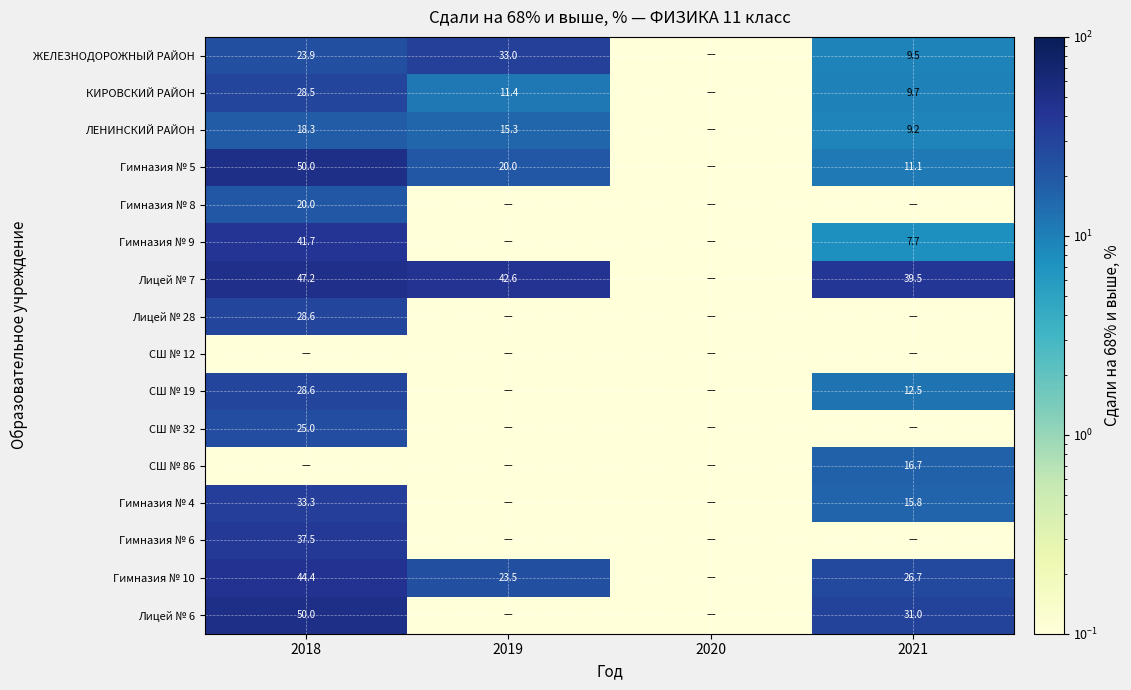

Is the value of СШ № 32 at 2018 greater than the value of СШ № 19 at 2021?

Yes